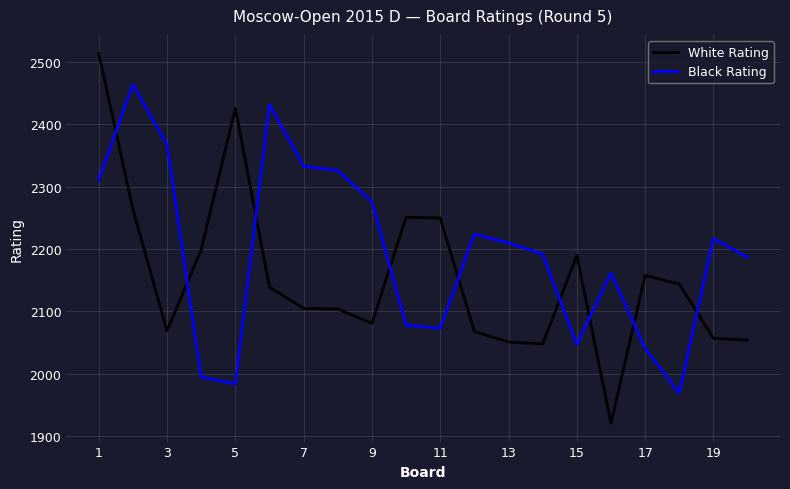

Which series has the largest total across all categories?

Black Rating